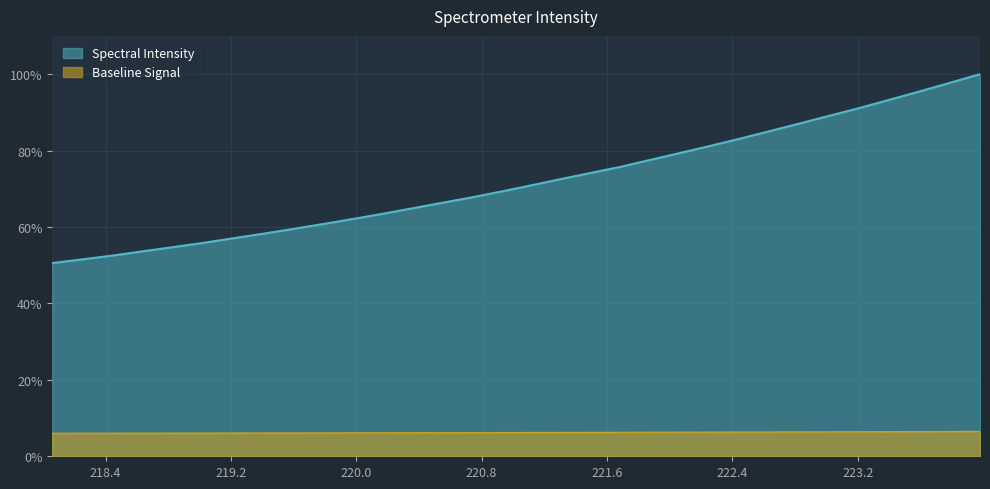

At which category does the chart reach its peak across all series?

223.9802